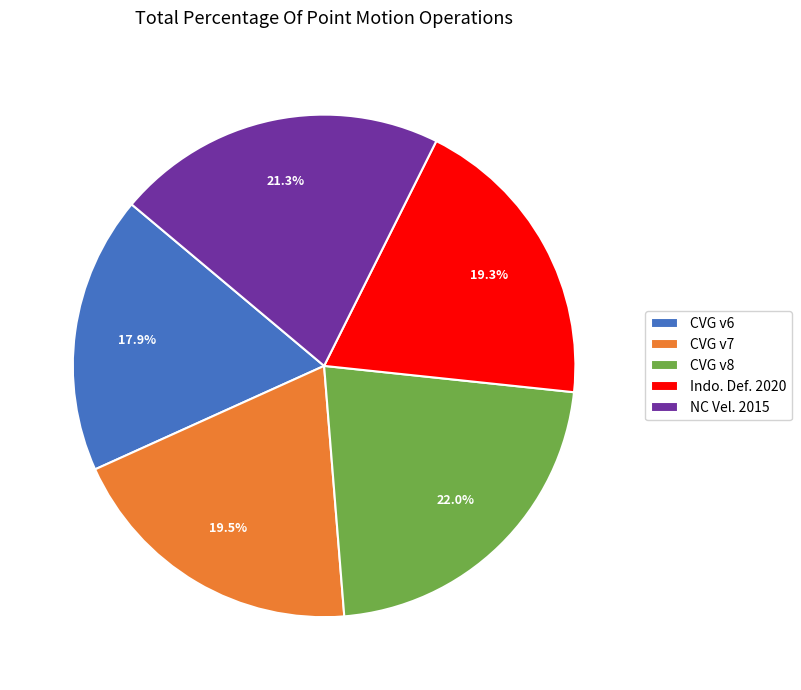

What is the ratio of the value at CVG v8 to the value at Indo. Def. 2020?

1.1